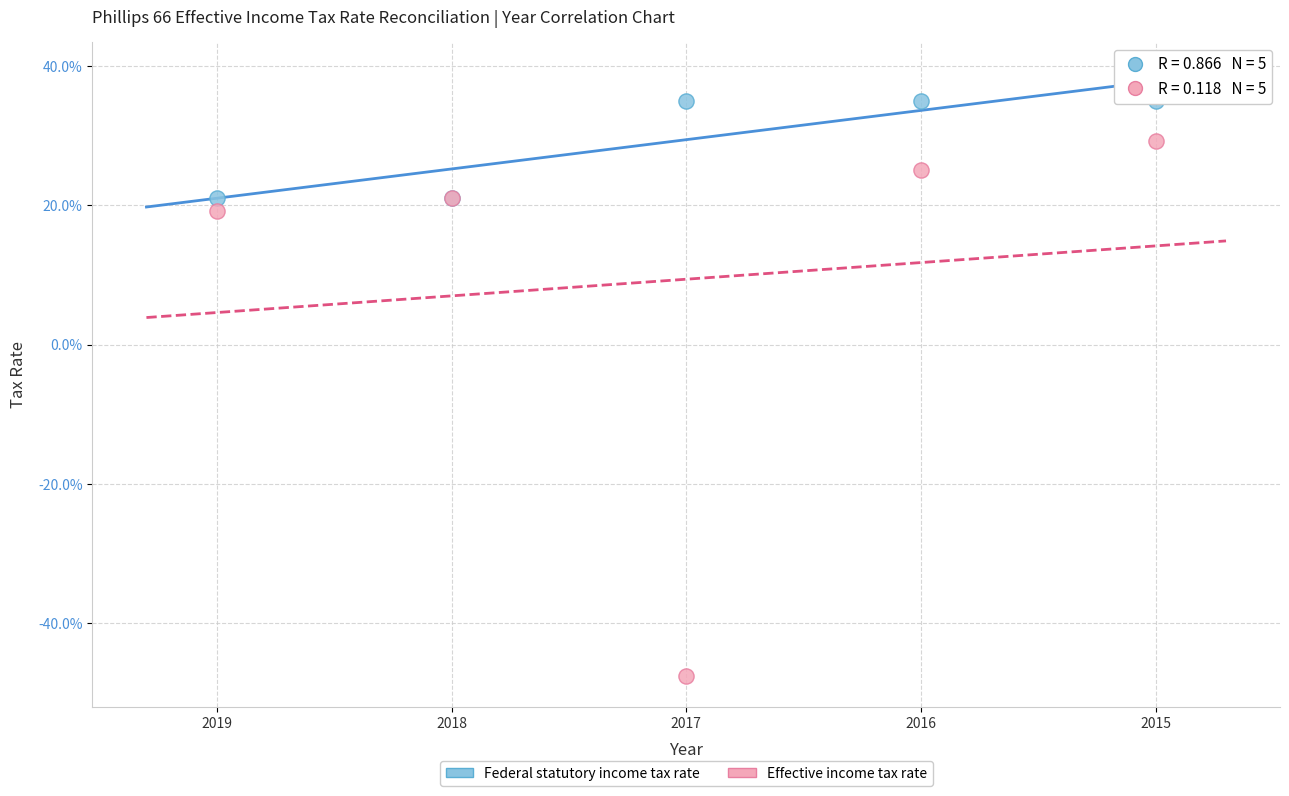

What are all the series names shown in the legend?

Federal statutory income tax rate, Effective income tax rate